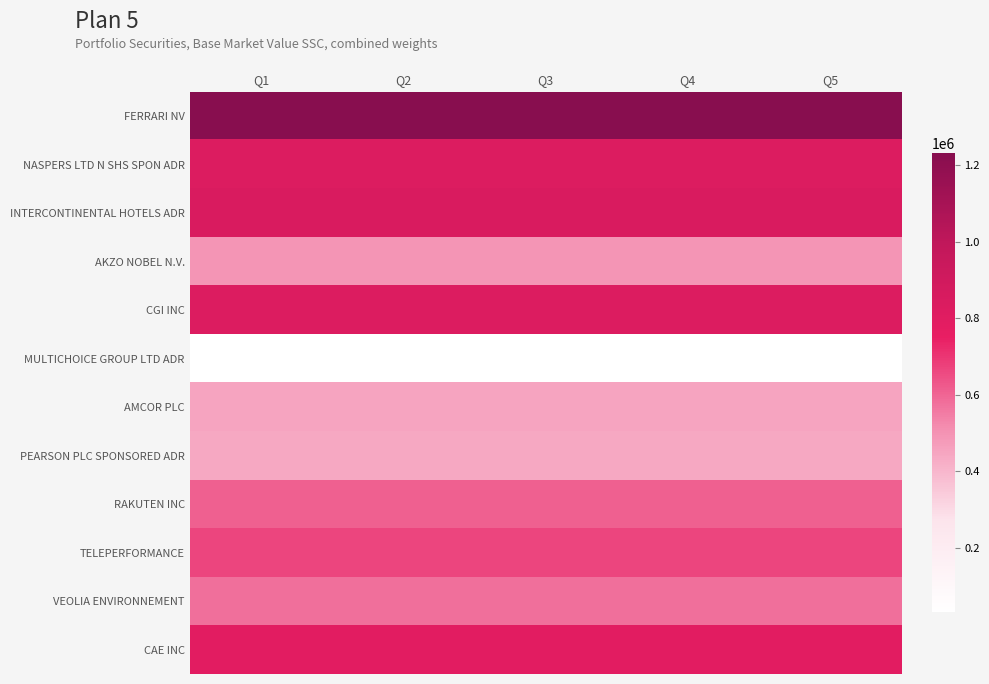

At which category is the sum across all series the highest?

Q1